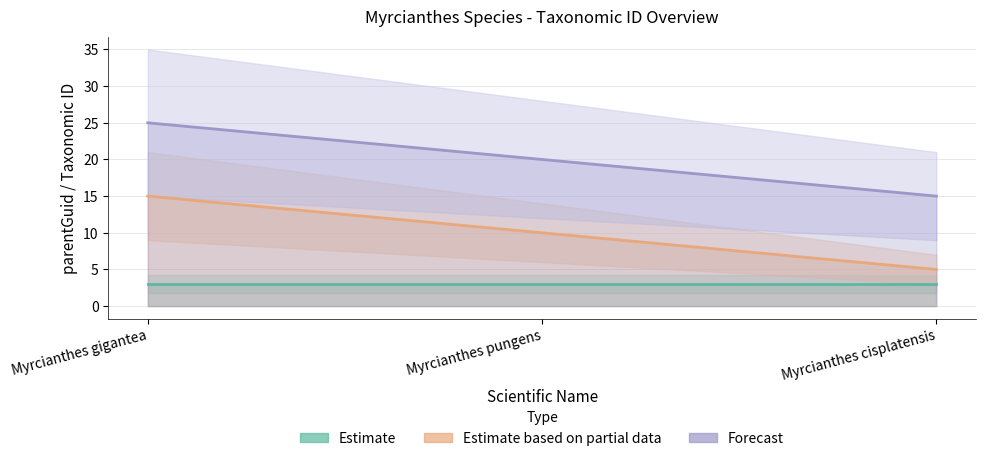

The Forecast series shows 14 at Myrcianthes gigantea. True or false?

False